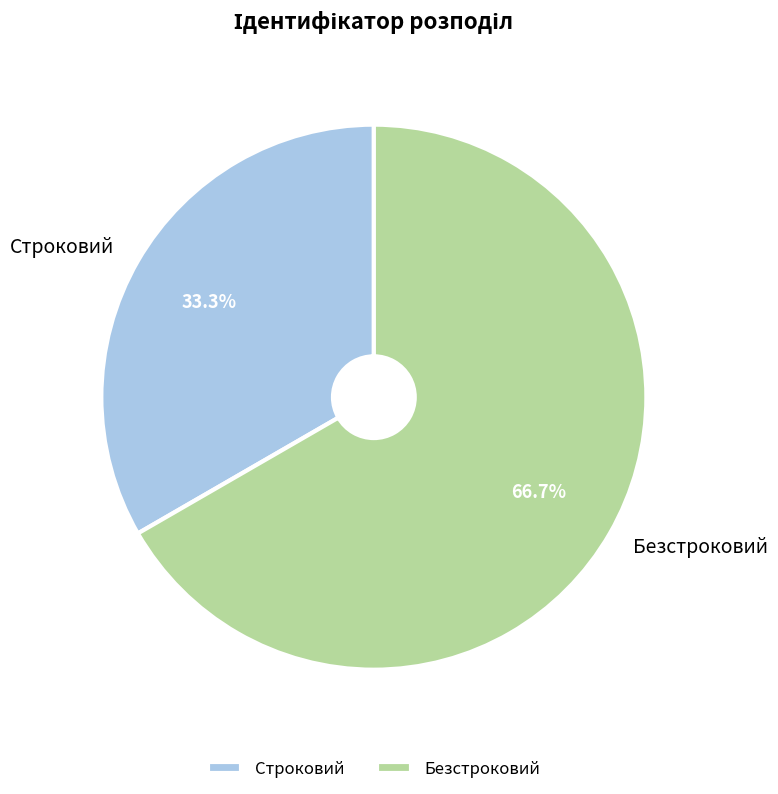

What is the total percentage of Безстроковий and Строковий?

100.0%